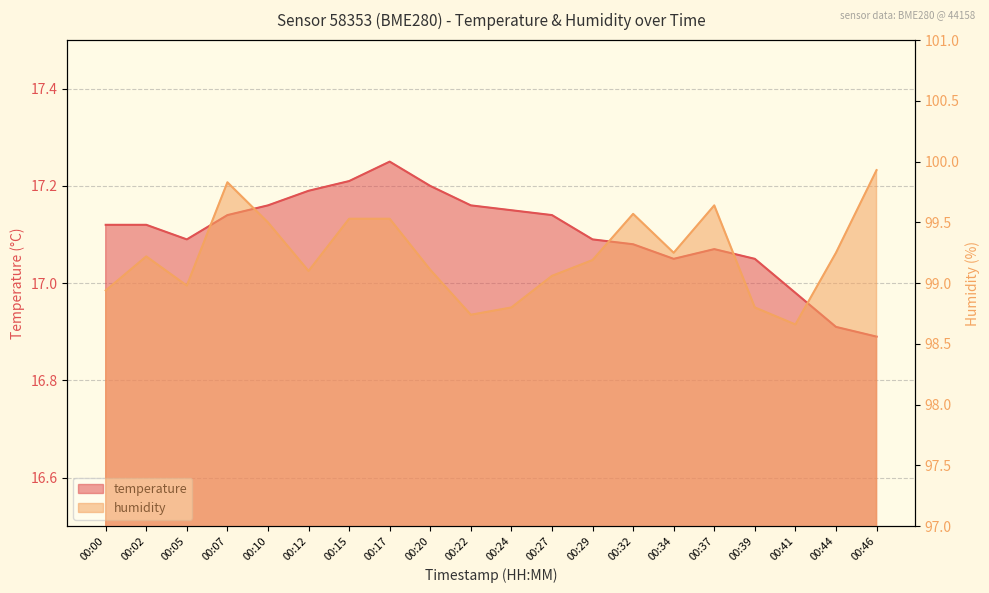

Reading right to left, what are all the values shown in this chart?

temperature: 00:46=16.9	00:44=16.9	00:41=17.0	00:39=17.1	00:37=17.1	00:34=17.1	00:32=17.1	00:29=17.1	00:27=17.1	00:24=17.1	00:22=17.2	00:20=17.2	00:17=17.2	00:15=17.2	00:12=17.2	00:10=17.2	00:07=17.1	00:05=17.1	00:02=17.1	00:00=17.1
humidity: 00:46=99.9	00:44=99.2	00:41=98.7	00:39=98.8	00:37=99.6	00:34=99.2	00:32=99.6	00:29=99.2	00:27=99.1	00:24=98.8	00:22=98.7	00:20=99.1	00:17=99.5	00:15=99.5	00:12=99.1	00:10=99.5	00:07=99.8	00:05=99.0	00:02=99.2	00:00=98.9